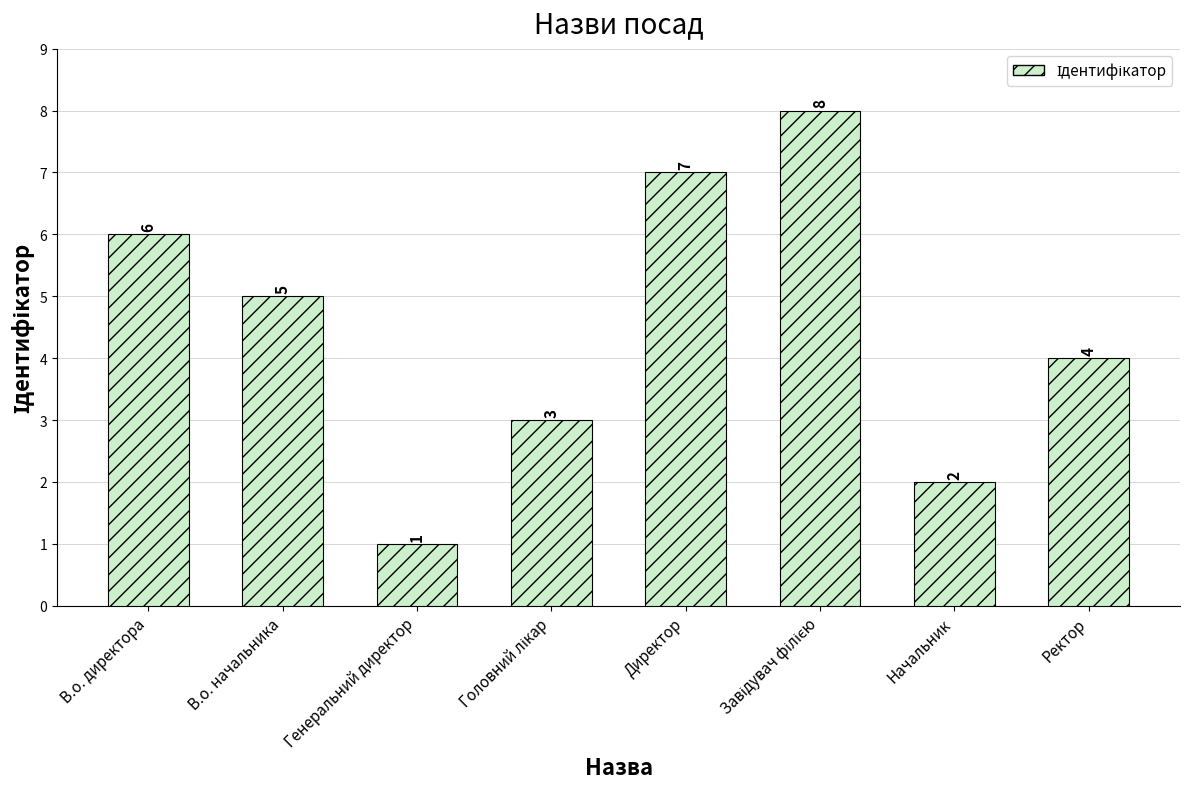

How many bars are there in total?

8